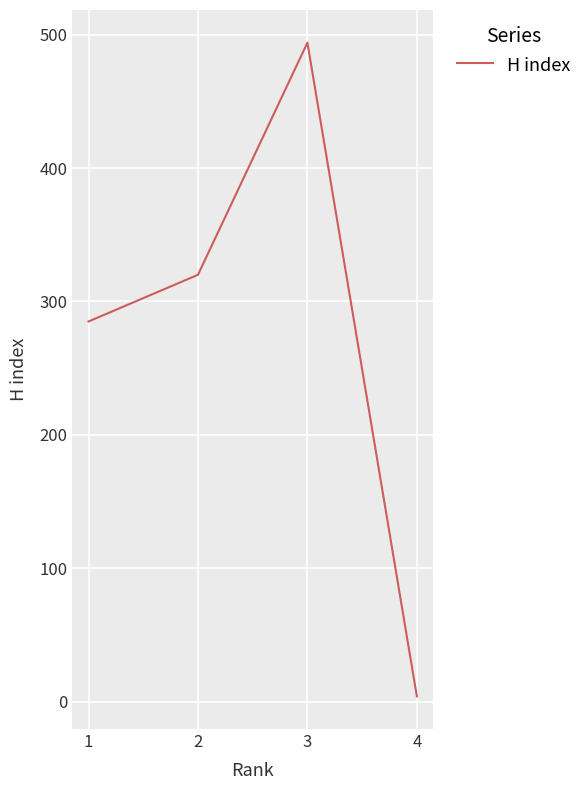

List the labels in order of value, largest first.

3, 2, 1, 4